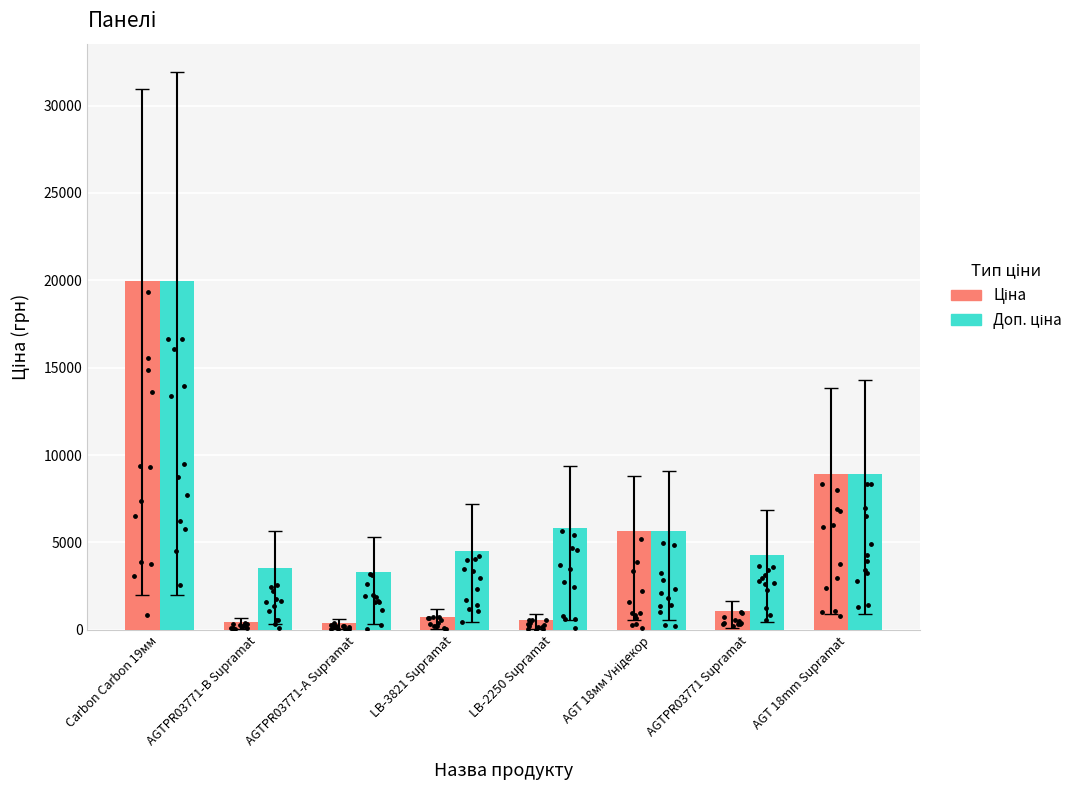

Which series contains the lowest Y value?

Ціна